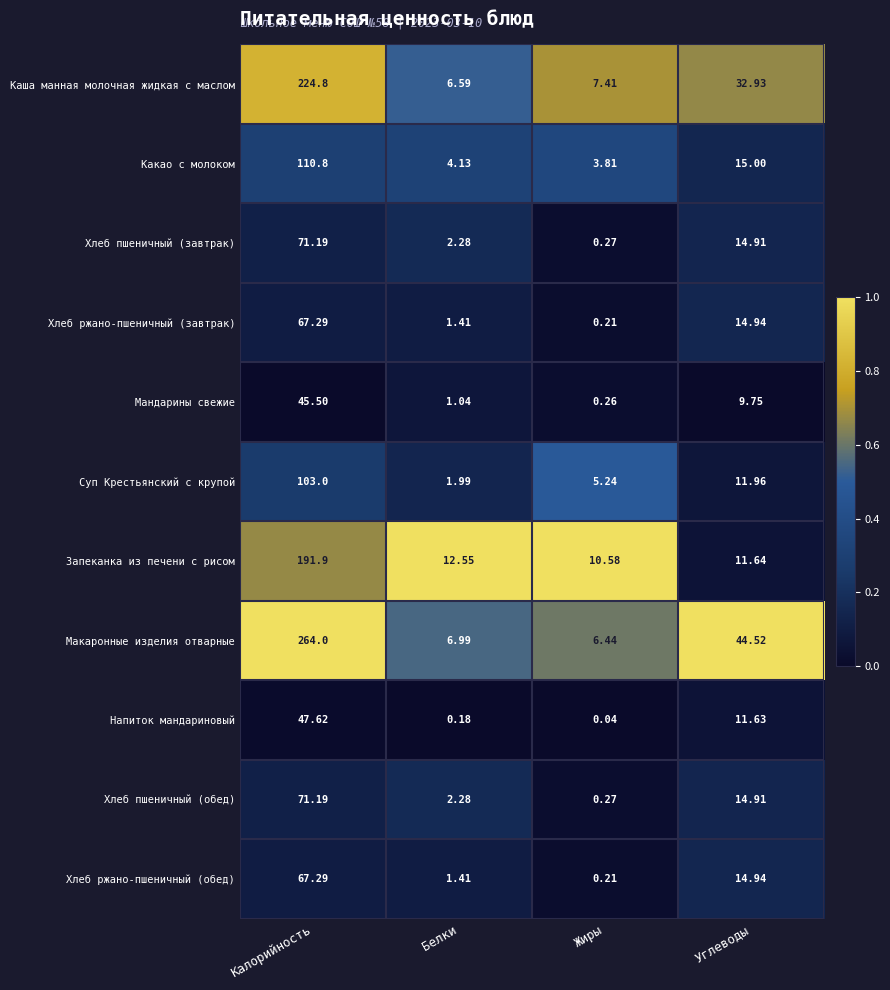

Where is Макаронные изделия отварные nearest to the value 135?

Углеводы